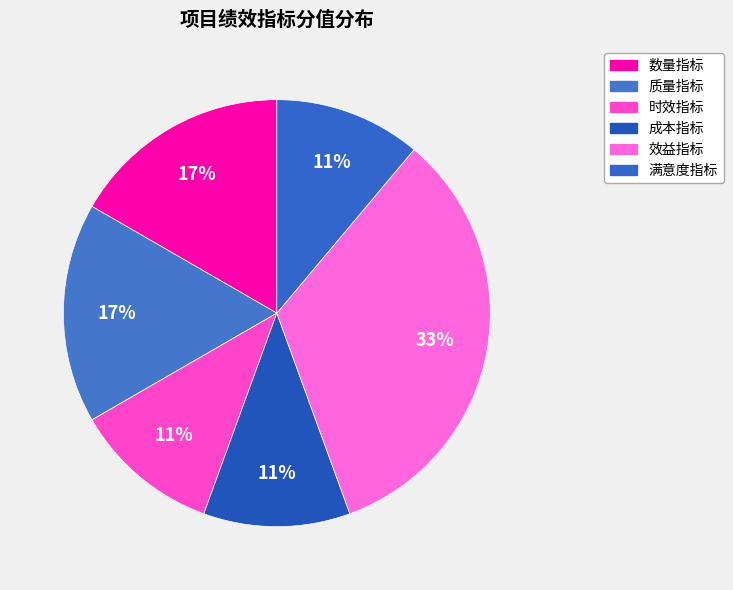

Combined, what portion of the pie is 效益指标 and 数量指标?

50.0%